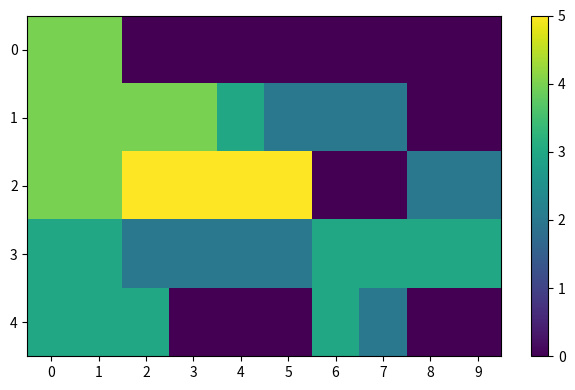

Which series changed the most between 6 and 9?

4